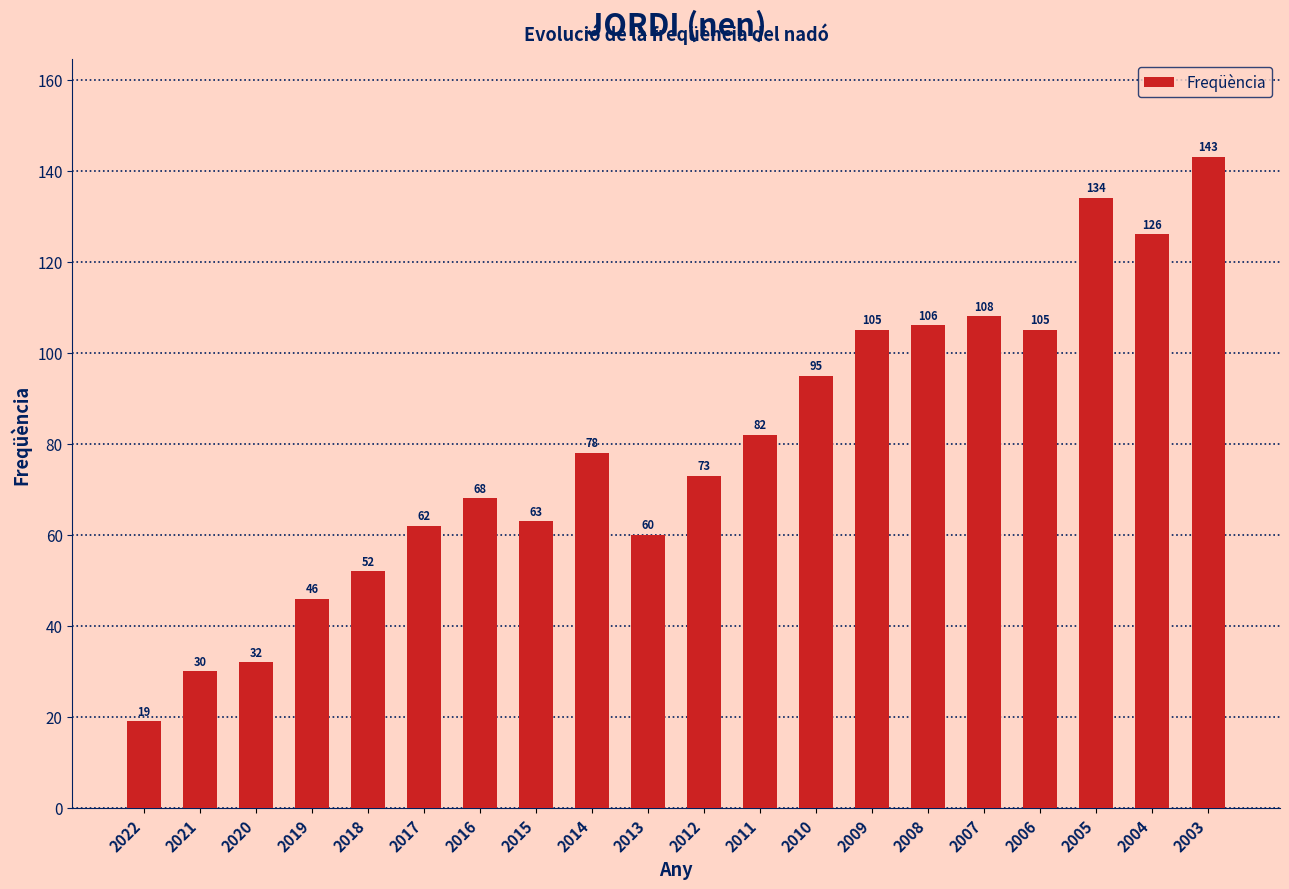

What is the value of the 10th bar from the left?

60